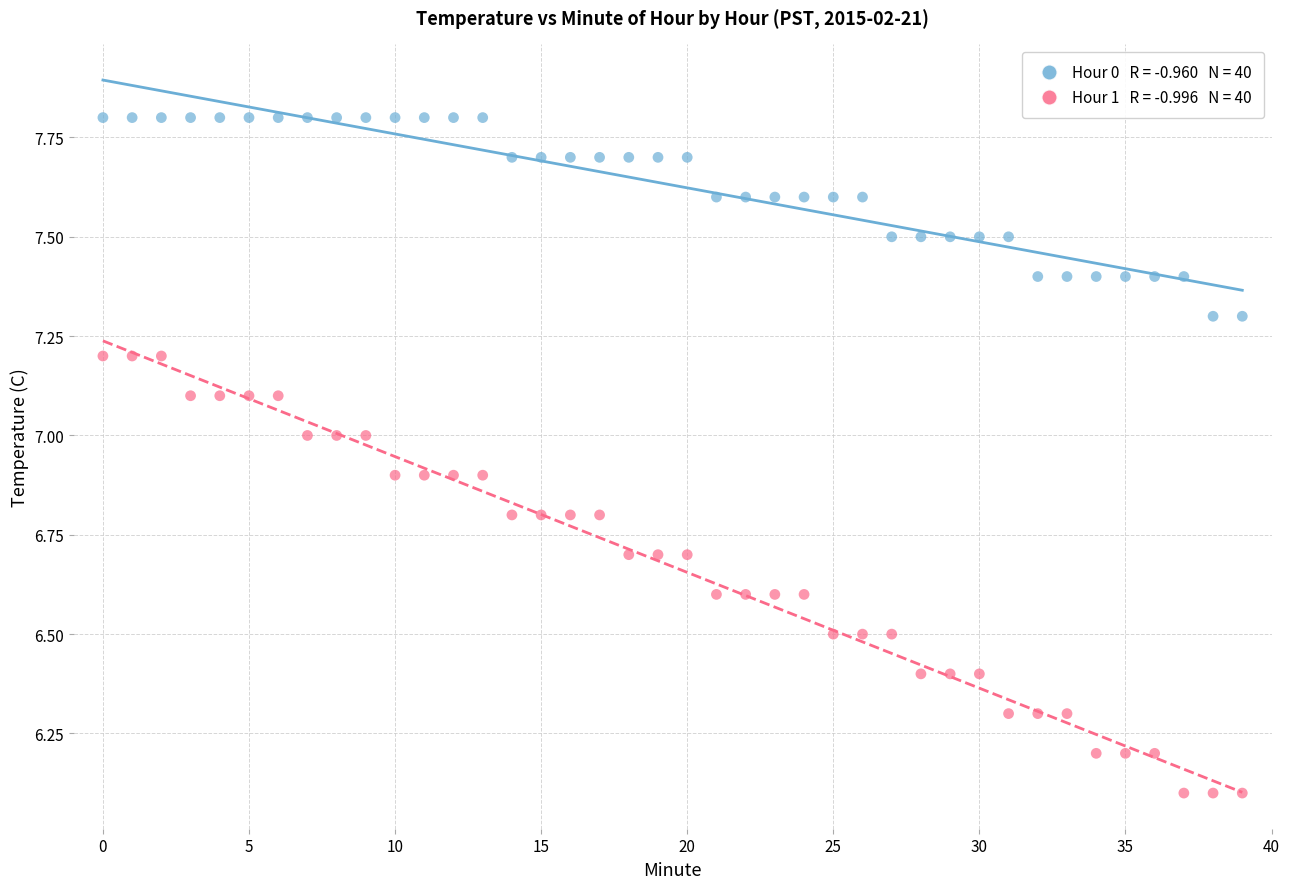

Across all data points, what is the range of Y values (max minus min)?

1.7